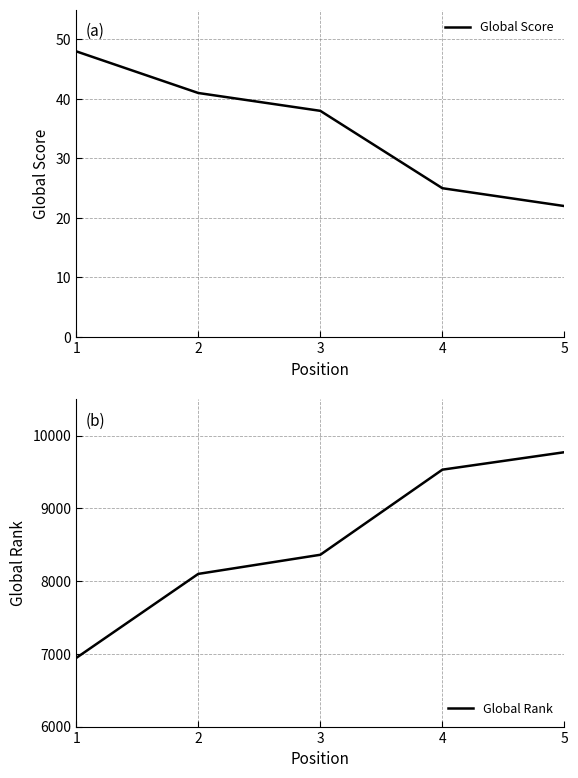

True or false: Global Score and Global Rank intersect in this chart.

False